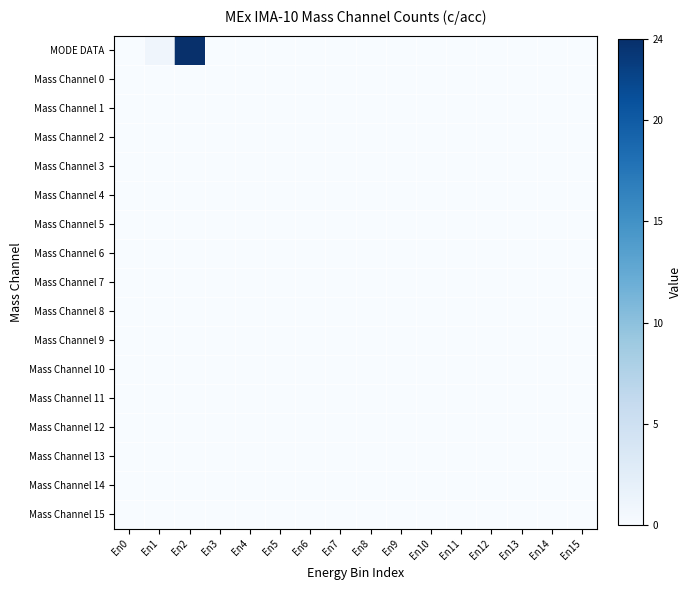

Reading right to left, what are all the values shown in this chart?

MODE DATA: En15=0	En14=0	En13=0	En12=0	En11=0	En10=0	En9=0	En8=0	En7=0	En6=0	En5=0	En4=0	En3=0	En2=24	En1=1	En0=0
Mass Channel 0: En15=0	En14=0	En13=0	En12=0	En11=0	En10=0	En9=0	En8=0	En7=0	En6=0	En5=0	En4=0	En3=0	En2=0	En1=0	En0=0
Mass Channel 1: En15=0	En14=0	En13=0	En12=0	En11=0	En10=0	En9=0	En8=0	En7=0	En6=0	En5=0	En4=0	En3=0	En2=0	En1=0	En0=0
Mass Channel 2: En15=0	En14=0	En13=0	En12=0	En11=0	En10=0	En9=0	En8=0	En7=0	En6=0	En5=0	En4=0	En3=0	En2=0	En1=0	En0=0
Mass Channel 3: En15=0	En14=0	En13=0	En12=0	En11=0	En10=0	En9=0	En8=0	En7=0	En6=0	En5=0	En4=0	En3=0	En2=0	En1=0	En0=0
Mass Channel 4: En15=0	En14=0	En13=0	En12=0	En11=0	En10=0	En9=0	En8=0	En7=0	En6=0	En5=0	En4=0	En3=0	En2=0	En1=0	En0=0
Mass Channel 5: En15=0	En14=0	En13=0	En12=0	En11=0	En10=0	En9=0	En8=0	En7=0	En6=0	En5=0	En4=0	En3=0	En2=0	En1=0	En0=0
Mass Channel 6: En15=0	En14=0	En13=0	En12=0	En11=0	En10=0	En9=0	En8=0	En7=0	En6=0	En5=0	En4=0	En3=0	En2=0	En1=0	En0=0
Mass Channel 7: En15=0	En14=0	En13=0	En12=0	En11=0	En10=0	En9=0	En8=0	En7=0	En6=0	En5=0	En4=0	En3=0	En2=0	En1=0	En0=0
Mass Channel 8: En15=0	En14=0	En13=0	En12=0	En11=0	En10=0	En9=0	En8=0	En7=0	En6=0	En5=0	En4=0	En3=0	En2=0	En1=0	En0=0
Mass Channel 9: En15=0	En14=0	En13=0	En12=0	En11=0	En10=0	En9=0	En8=0	En7=0	En6=0	En5=0	En4=0	En3=0	En2=0	En1=0	En0=0
Mass Channel 10: En15=0	En14=0	En13=0	En12=0	En11=0	En10=0	En9=0	En8=0	En7=0	En6=0	En5=0	En4=0	En3=0	En2=0	En1=0	En0=0
Mass Channel 11: En15=0	En14=0	En13=0	En12=0	En11=0	En10=0	En9=0	En8=0	En7=0	En6=0	En5=0	En4=0	En3=0	En2=0	En1=0	En0=0
Mass Channel 12: En15=0	En14=0	En13=0	En12=0	En11=0	En10=0	En9=0	En8=0	En7=0	En6=0	En5=0	En4=0	En3=0	En2=0	En1=0	En0=0
Mass Channel 13: En15=0	En14=0	En13=0	En12=0	En11=0	En10=0	En9=0	En8=0	En7=0	En6=0	En5=0	En4=0	En3=0	En2=0	En1=0	En0=0
Mass Channel 14: En15=0	En14=0	En13=0	En12=0	En11=0	En10=0	En9=0	En8=0	En7=0	En6=0	En5=0	En4=0	En3=0	En2=0	En1=0	En0=0
Mass Channel 15: En15=0	En14=0	En13=0	En12=0	En11=0	En10=0	En9=0	En8=0	En7=0	En6=0	En5=0	En4=0	En3=0	En2=0	En1=0	En0=0